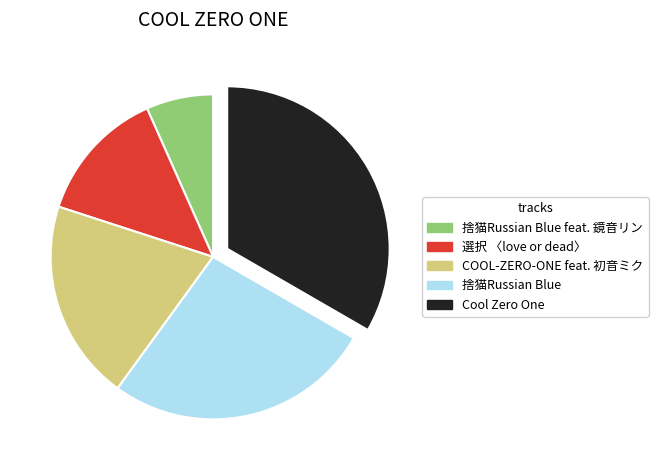

Is there any slice that represents more than half of the pie?

No